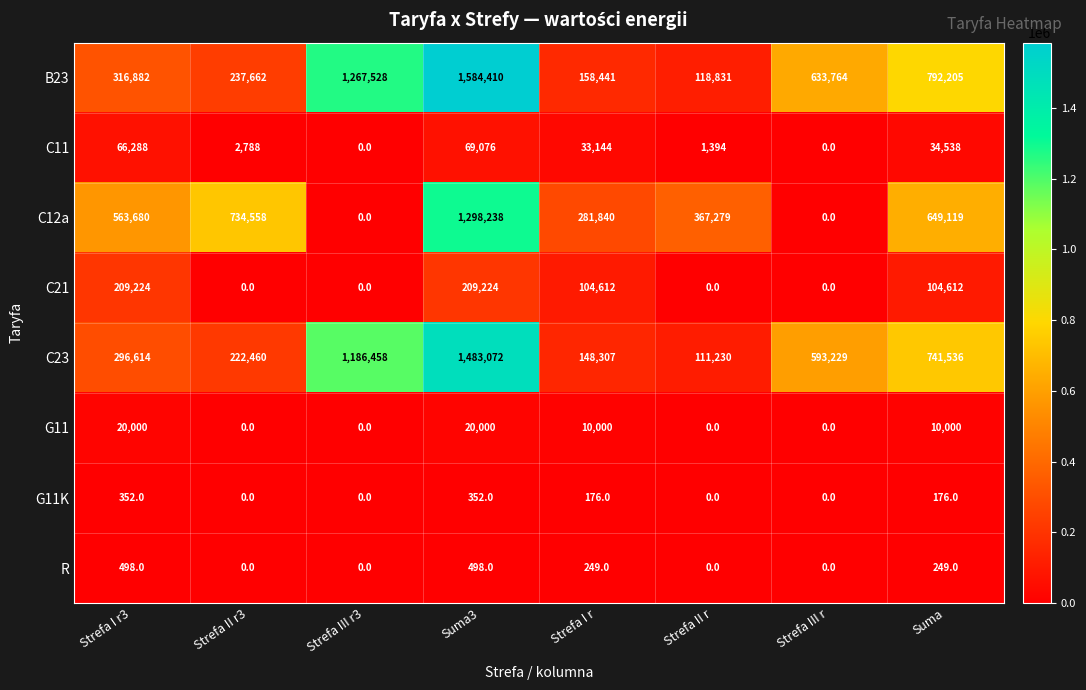

At how many categories does at least one series exceed 753947?

3